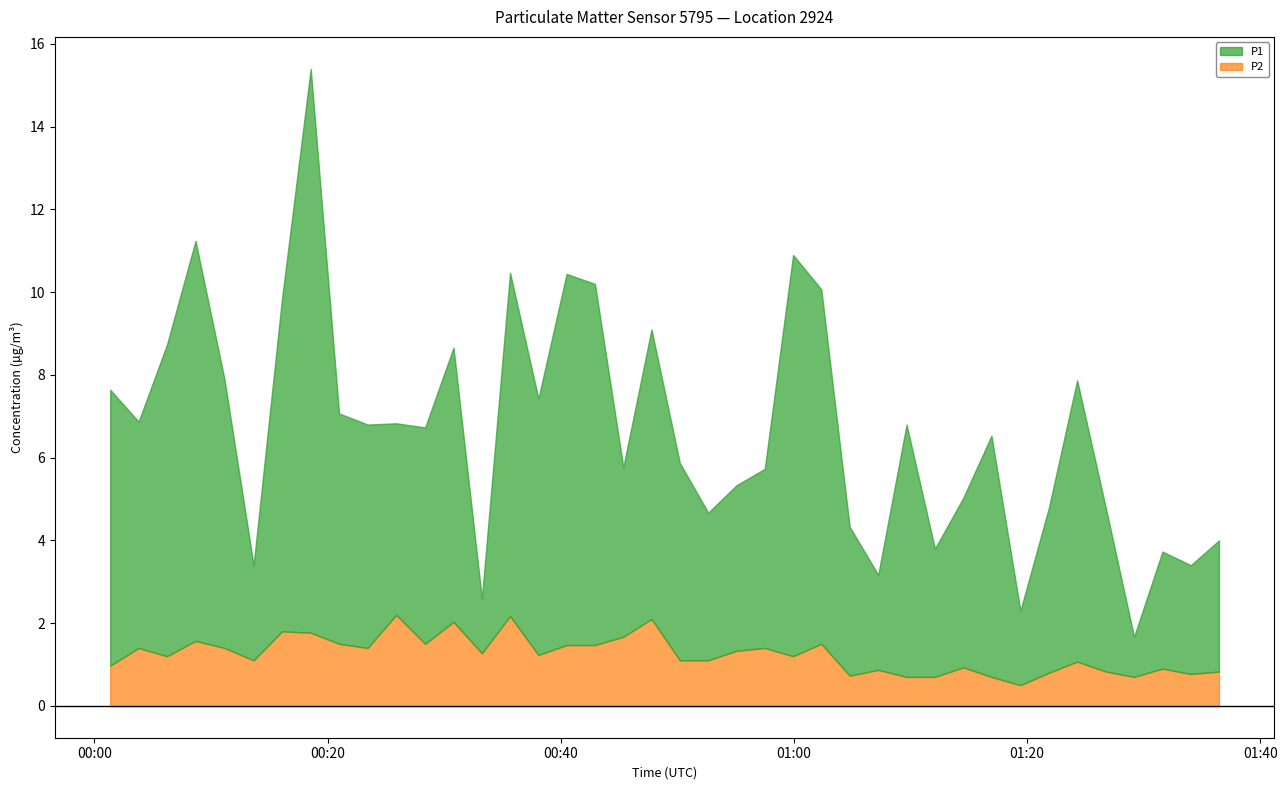

Is it true that P2 equals 1.5 at 8?

True